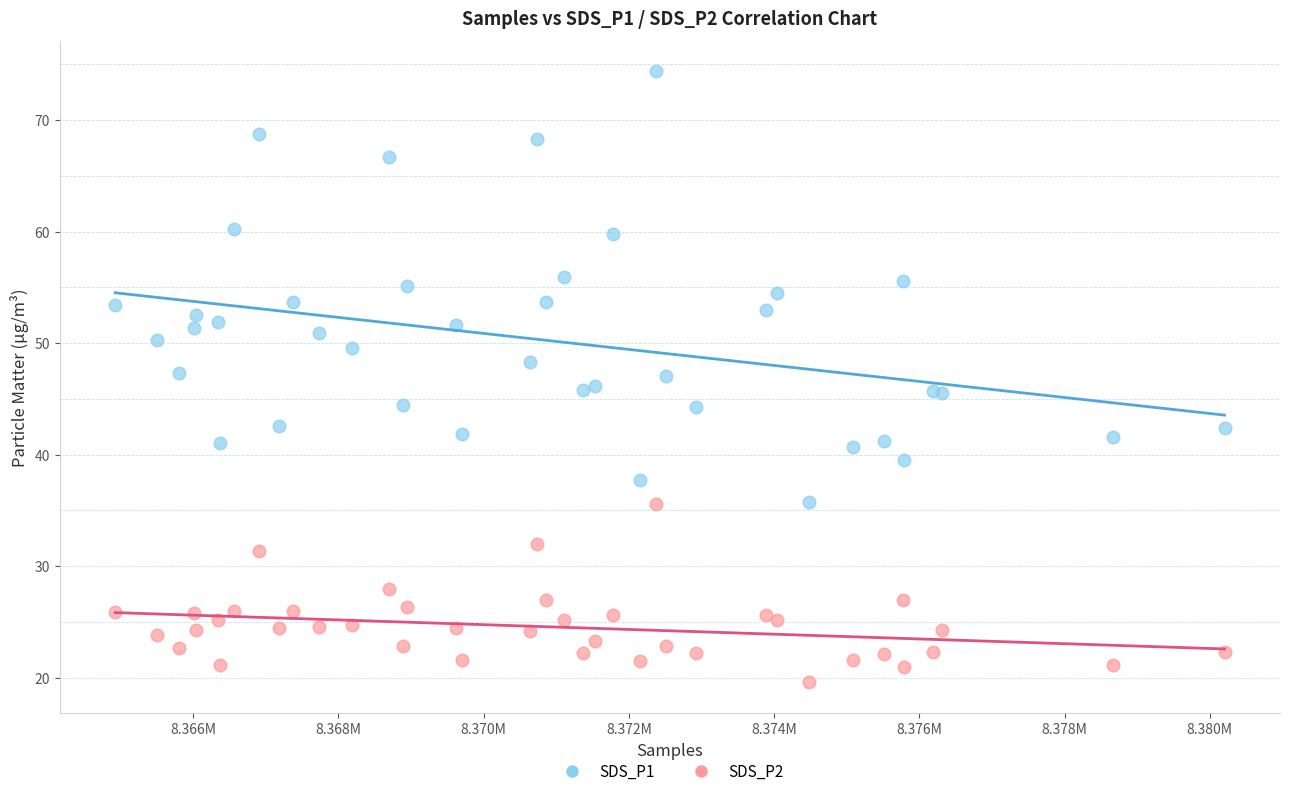

Which series contains the highest Y value?

SDS_P1